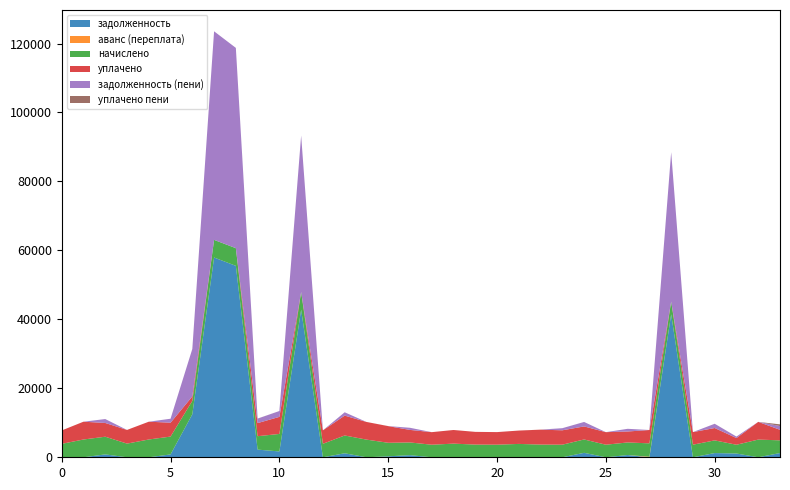

Reading left to right, what are all the values shown in this chart?

задолженность: 0.0	0.0	837.0	0.0	0.0	830.5	12466.0	57933.1	55521.8	2223.1	1691.9	42810.6	0.0	1161.7	0.0	281.0	614.1	0.0	0.0	0.0	0.0	0.0	0.0	0.0	1291.7	0.0	650.2	0.0	41478.4	0.0	1225.4	1092.6	0.0	1228.2
аванс (переплата): 0.0	0.0	0.0	0.0	0.0	0.0	0.0	0.0	0.0	0.0	0.0	0.0	0.0	0.0	0.0	0.0	0.0	0.0	0.0	0.0	0.0	0.0	0.0	2.3	0.0	0.0	0.0	165.4	0.0	0.0	0.0	0.0	0.0	0.0
начислено: 3891.6	5158.4	5125.3	3966.1	5158.4	5175.0	3891.6	5117.0	5125.3	3891.6	5075.6	5125.3	3908.2	5158.4	5125.3	3924.7	3684.6	3643.2	3957.8	3684.6	3651.5	3875.0	3684.6	3651.5	3875.0	3643.2	3651.5	3875.0	3684.6	3651.5	3676.3	2542.0	5133.6	3684.6
уплачено: 3891.6	5158.4	3988.8	3966.1	5158.4	4025.2	1299.0	0.0	0.0	3797.6	4953.0	0.0	3908.2	5762.2	5125.3	4825.6	3640.1	3643.2	3957.8	3684.6	3651.5	3875.0	4322.6	4173.3	3781.4	3643.2	3176.7	3872.2	0.0	3651.5	3587.5	1939.9	5133.6	3061.1
задолженность (пени): 0.0	0.0	1136.5	0.0	0.0	1149.8	13761.8	60491.6	58084.4	1297.2	1691.9	45373.2	0.0	970.0	0.0	0.0	614.1	0.0	0.0	0.0	0.0	0.0	0.0	607.2	1291.7	0.0	777.4	0.0	43320.8	0.0	1225.4	423.7	0.0	1090.4
уплачено пени: 0.0	0.0	0.0	0.0	0.0	0.0	0.0	0.0	0.0	17.0	5.2	0.0	1.8	0.0	0.0	16.9	1.1	0.0	0.0	0.0	0.0	0.0	14.0	3.0	3.8	0.0	0.0	0.0	0.0	0.0	4.7	7.9	0.0	483.5